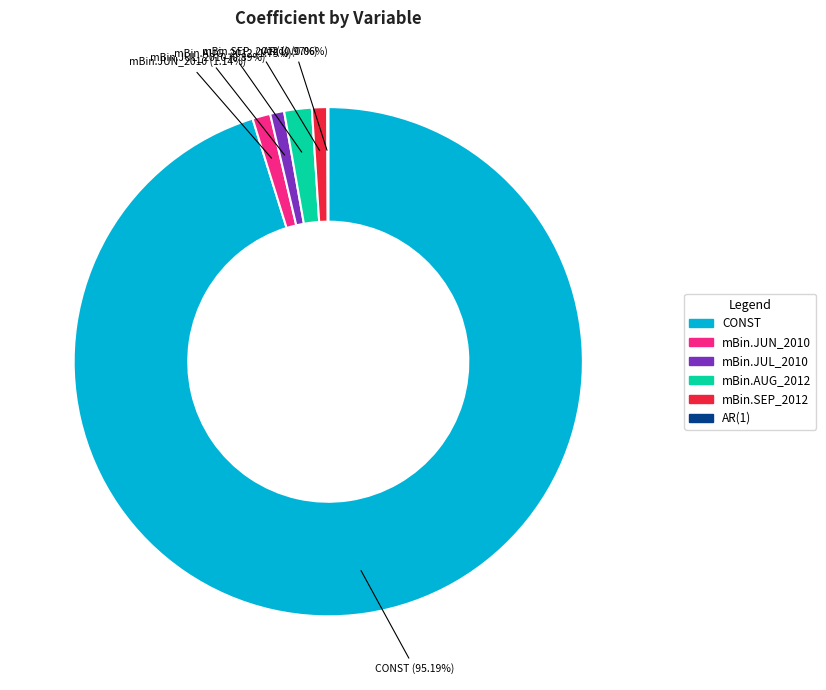

Which has a higher value, mBin.SEP_2012 or mBin.AUG_2012?

mBin.AUG_2012